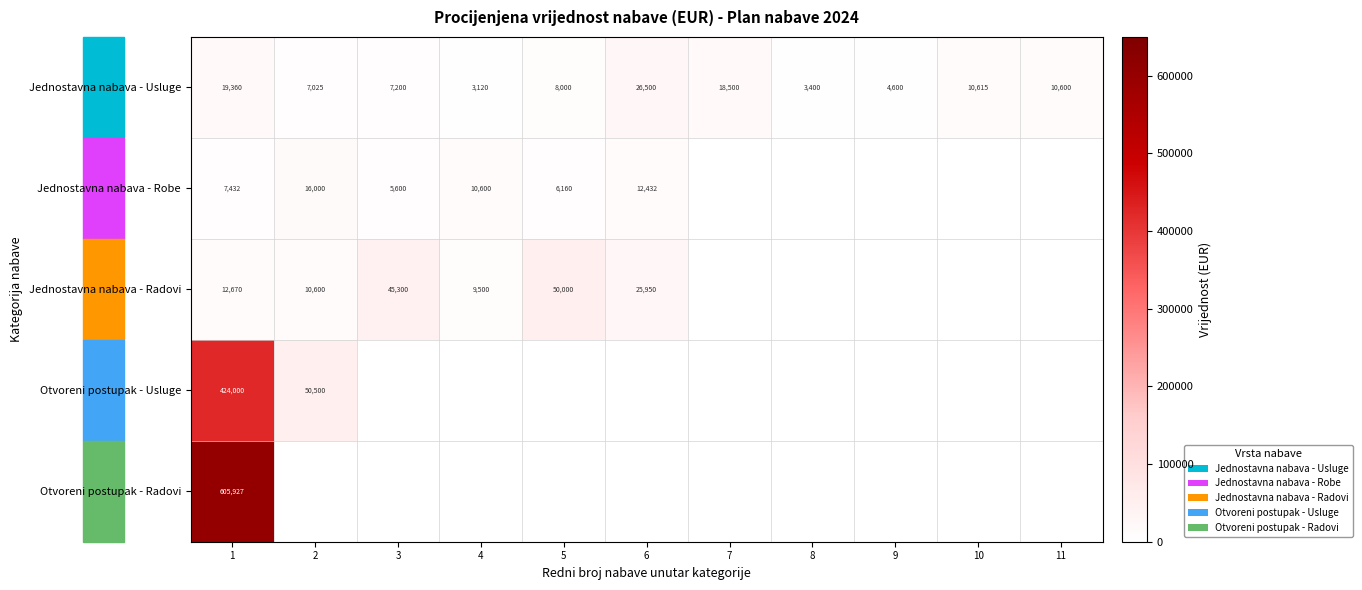

The value of Otvoreni postupak - Radovi at 1 is 605927. True or false?

True